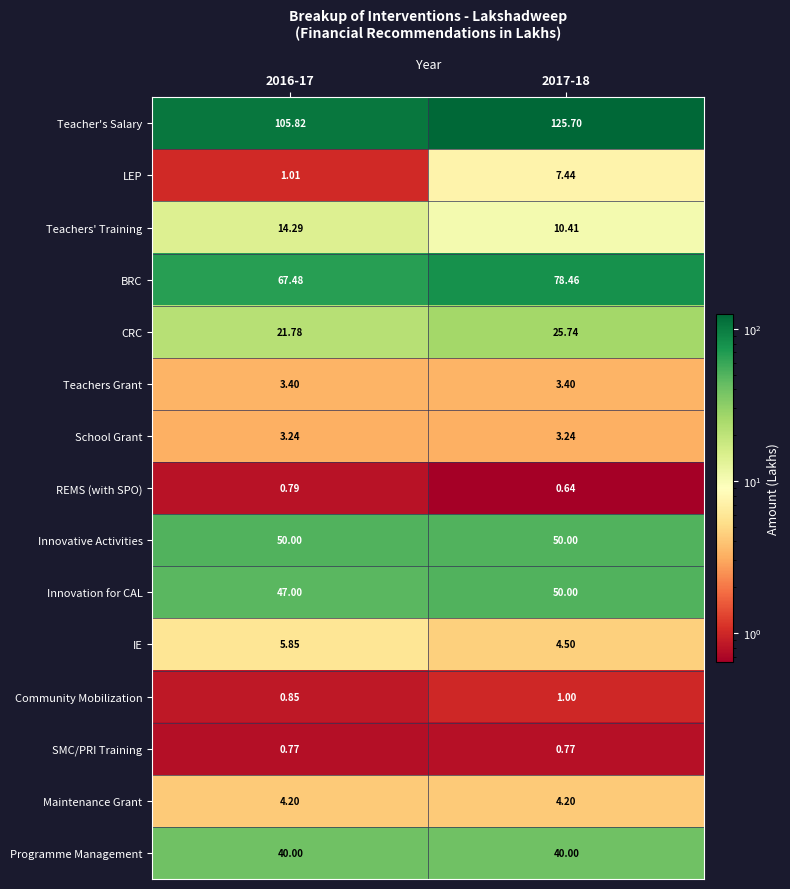

Between 2016-17 and 2017-18, which series saw the biggest shift?

Teacher's Salary